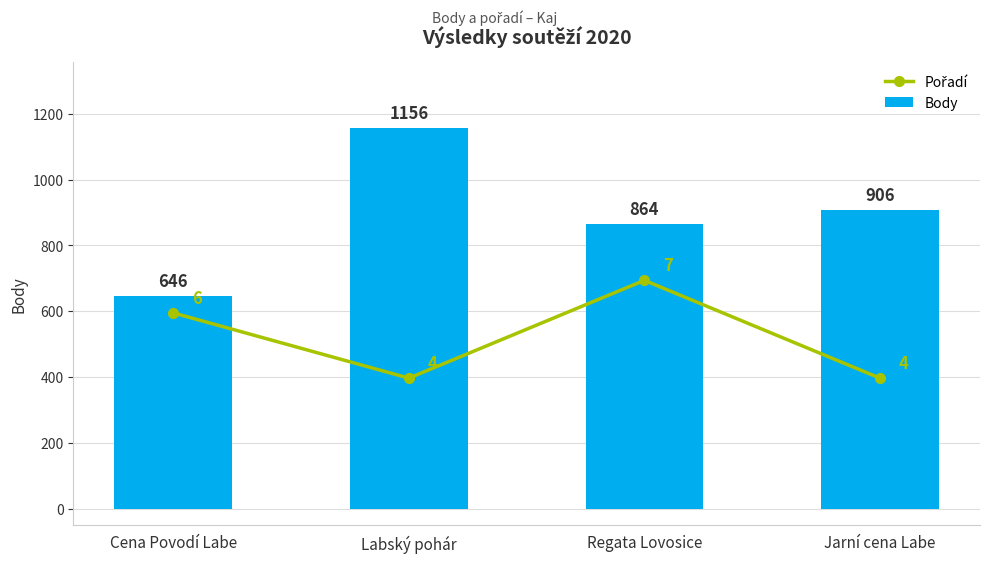

What is the minimum value shown in the chart?

396.3